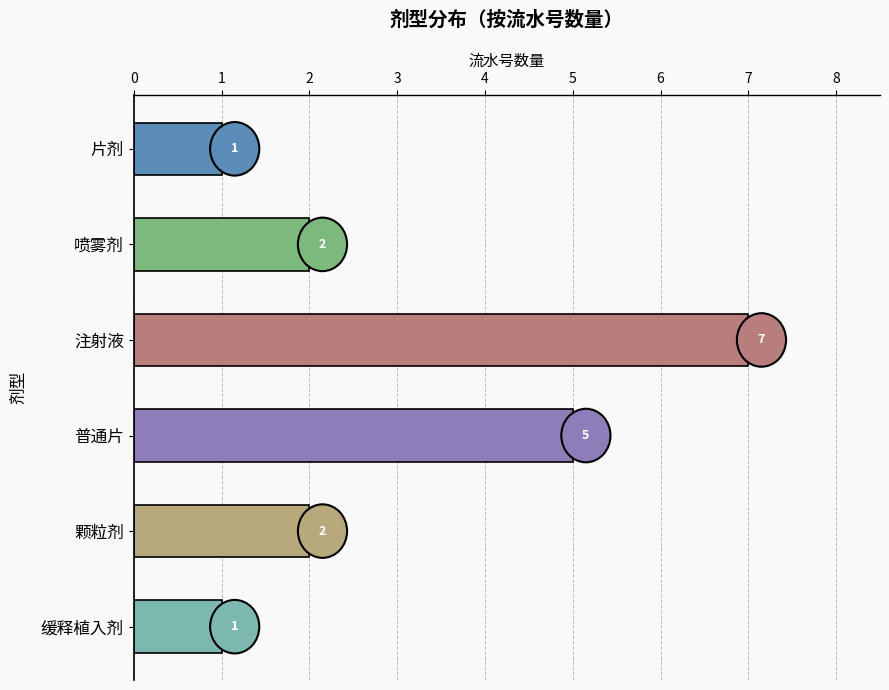

At which category does the chart reach its peak across all series?

注射液